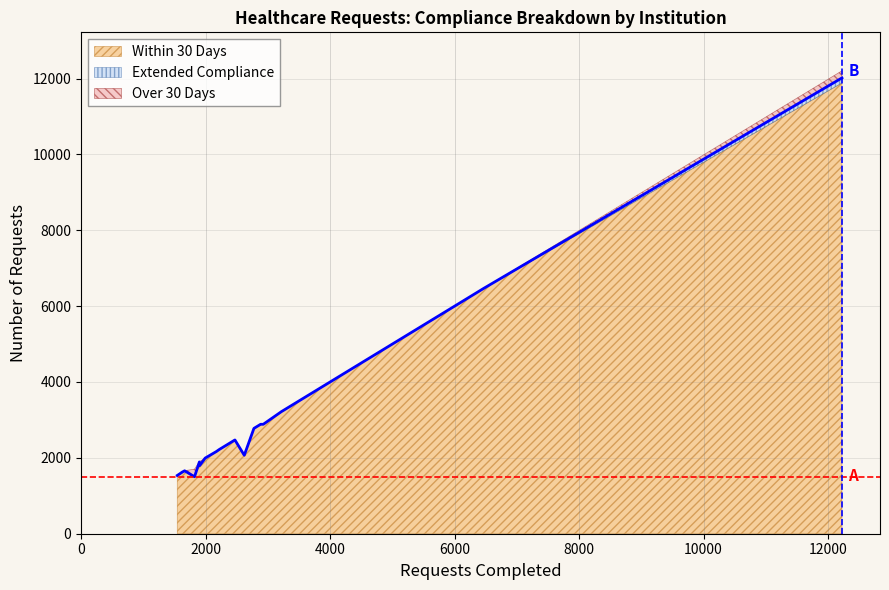

What are all the series names shown in the legend?

Within 30 Days, Extended Compliance, Over 30 Days